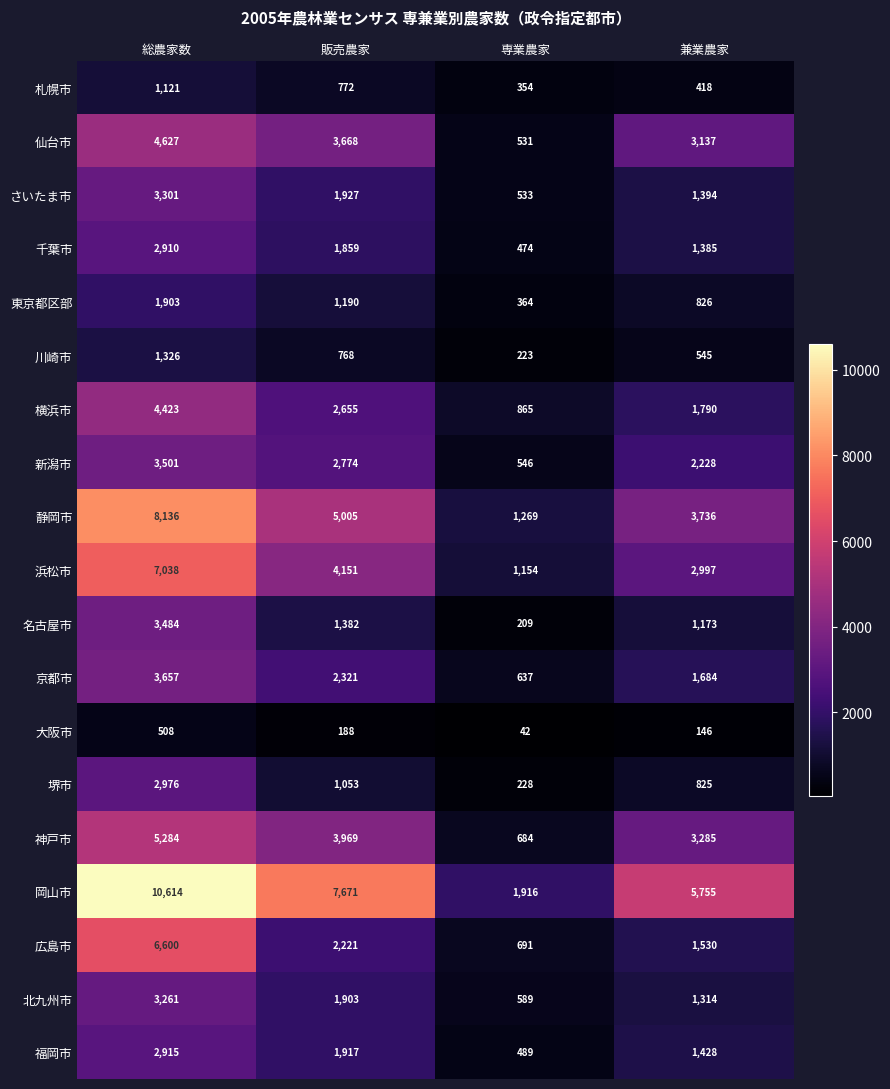

Which series has the largest total across all categories?

岡山市